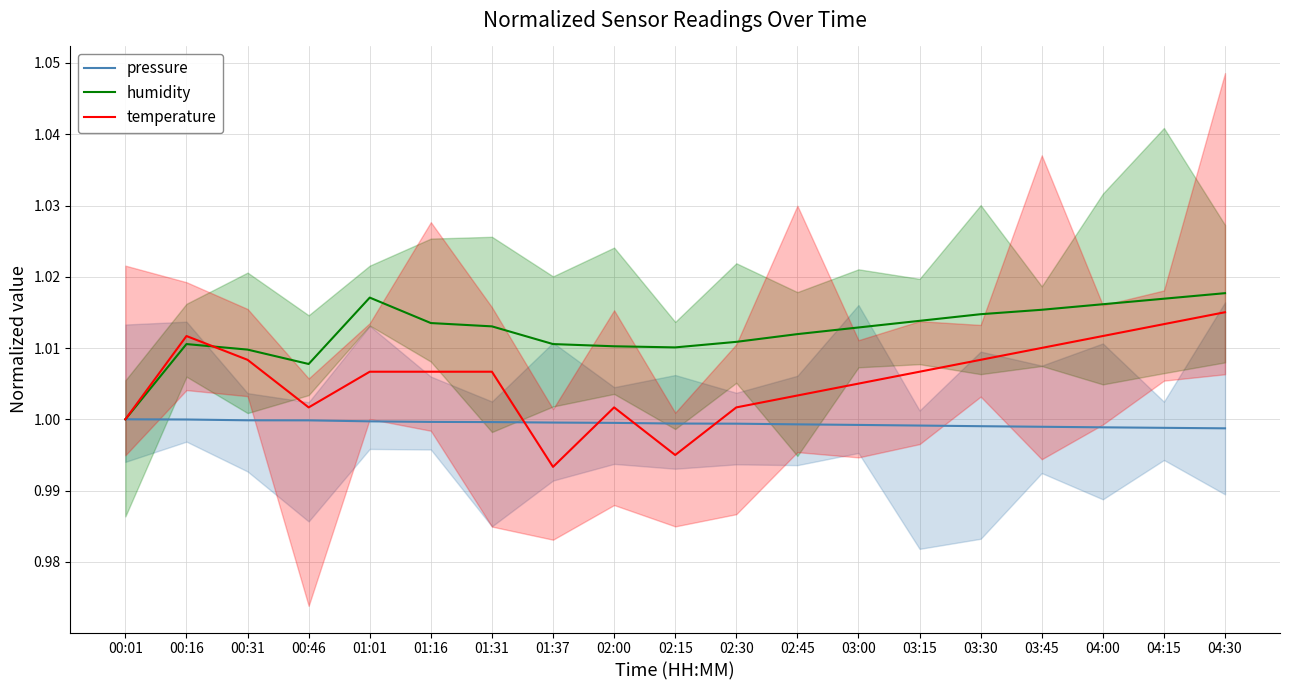

The value of temperature at 02:45 is 0.5. True or false?

False